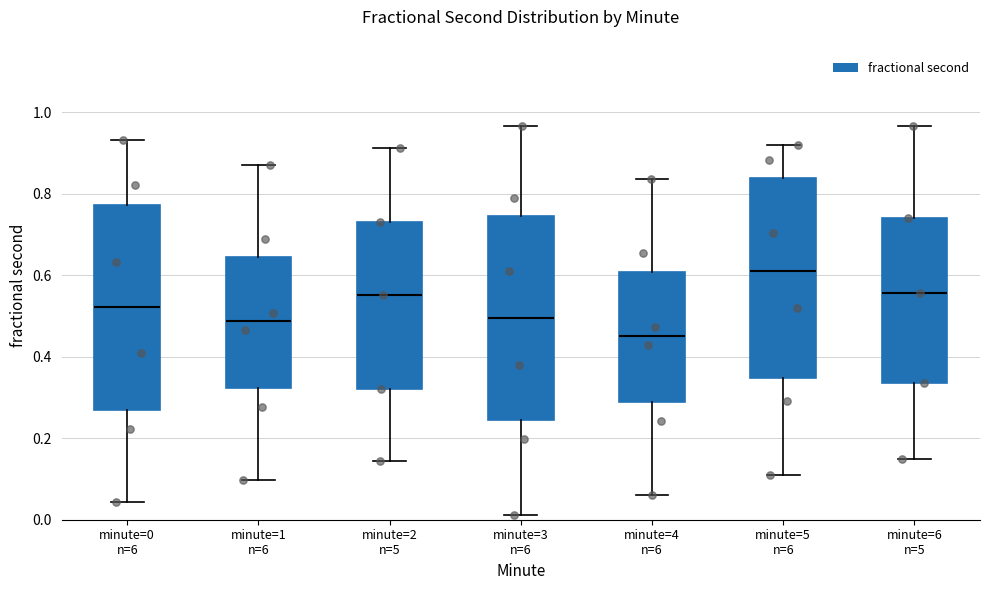

Where does the lower whisker of the box for minute=4 n=6 end on the y-axis? The values are not printed on the chart, so give them approximately, as read against the axis.

0.06